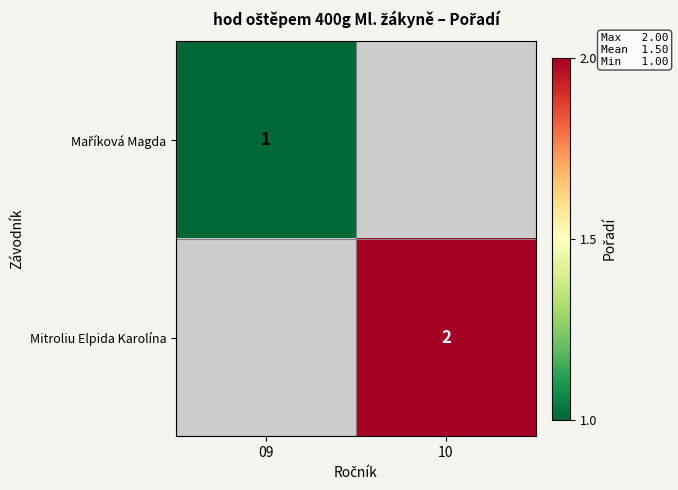

True or false: Mitroliu Elpida Karolína has a value of 2 at 10.

True